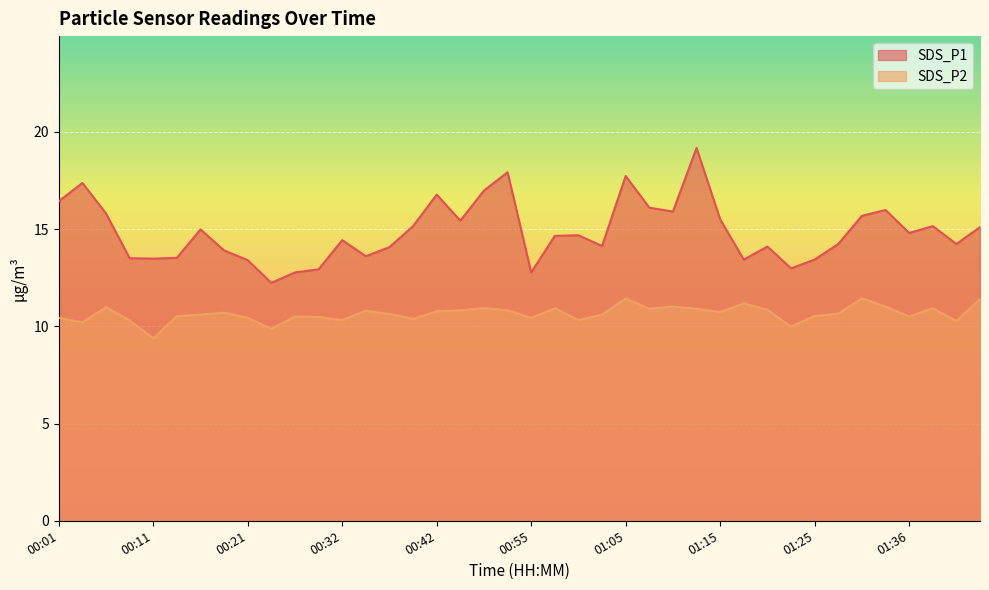

True or false: SDS_P2 and SDS_P1 cross at least once.

False